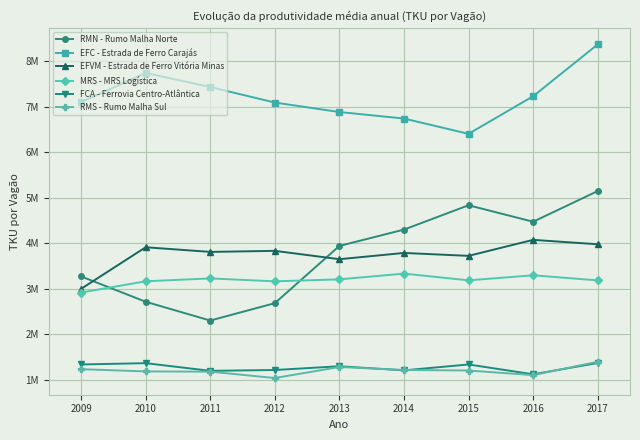

What is the difference between the second highest and minimum values in the RMN - Rumo Malha Norte series?

2535728.0